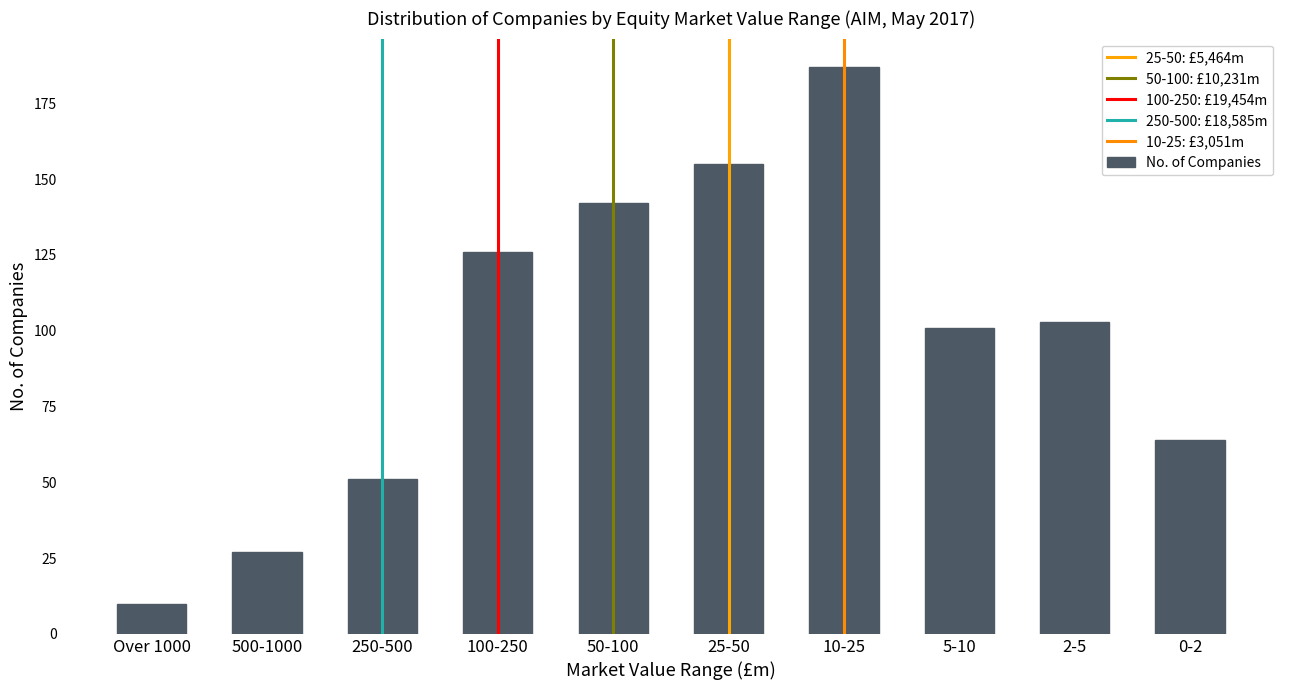

Which category has the lowest value across all series?

Over 1000